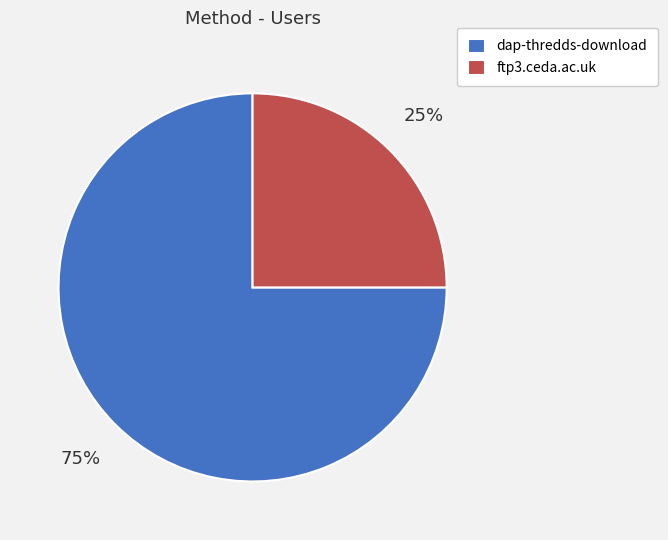

How many slices are in this pie chart?

2